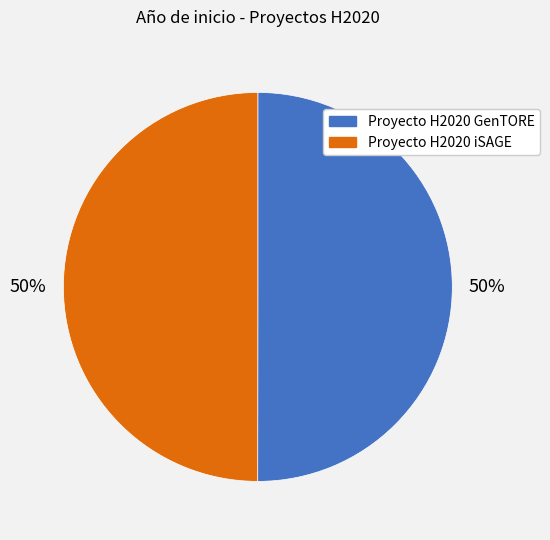

To the nearest percent, what portion does Proyecto H2020 iSAGE represent?

50%